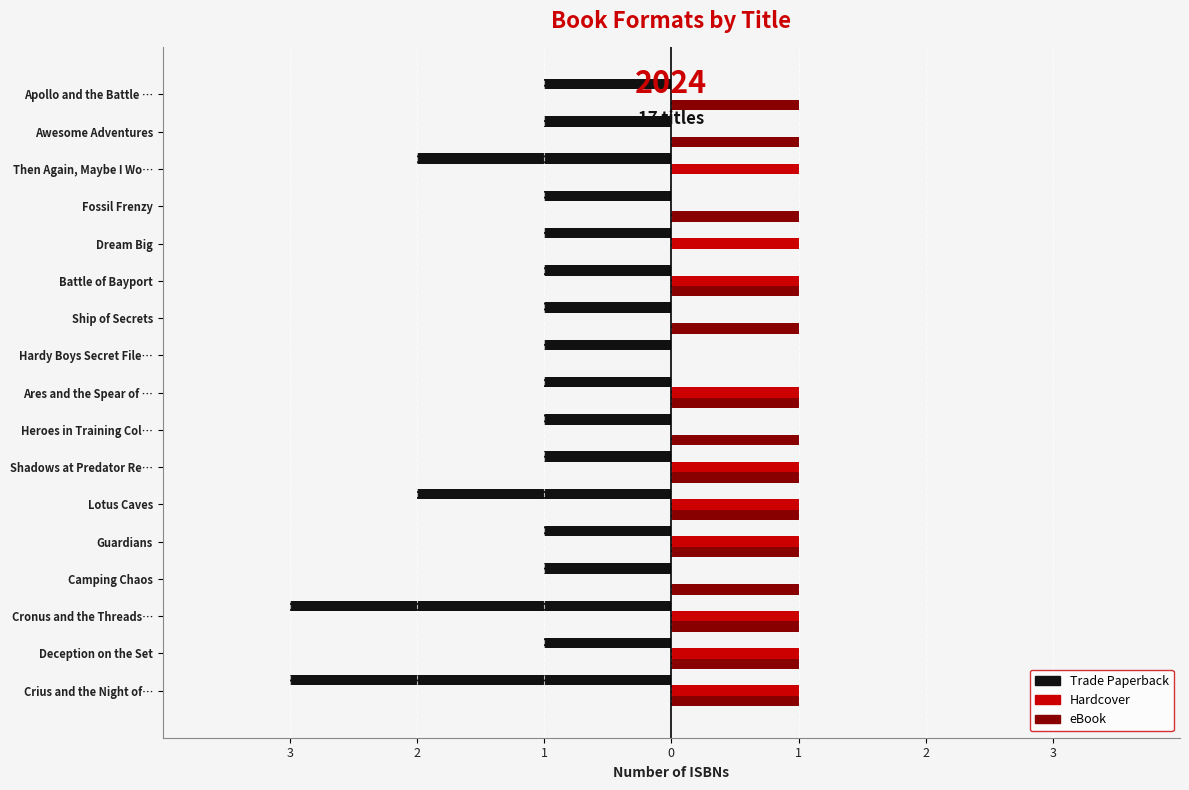

Reading left to right, transcribe all the data shown in this chart.

Trade Paperback: -3	-1	-3	-1	-1	-2	-1	-1	-1	-1	-1	-1	-1	-1	-2	-1	-1
Hardcover: 1	1	1	0	1	1	1	0	1	0	0	1	1	0	1	0	0
eBook: 1	1	1	1	1	1	1	1	1	0	1	1	0	1	0	1	1